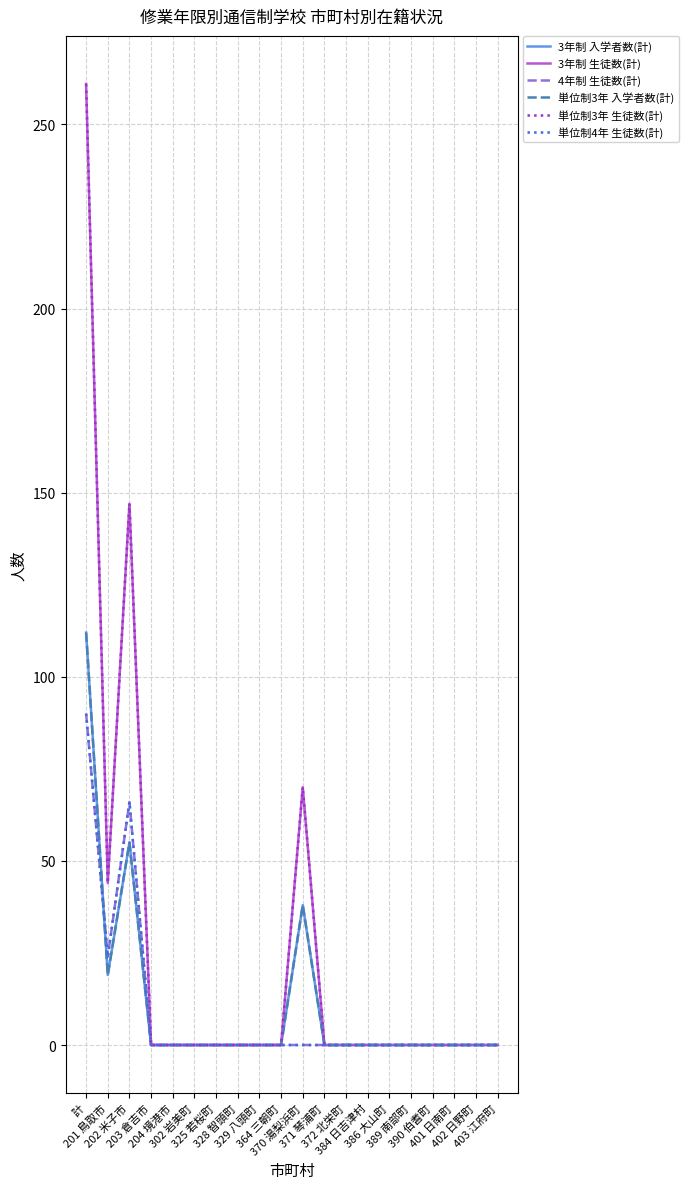

At which category does the chart reach its minimum across all series?

203 倉吉市